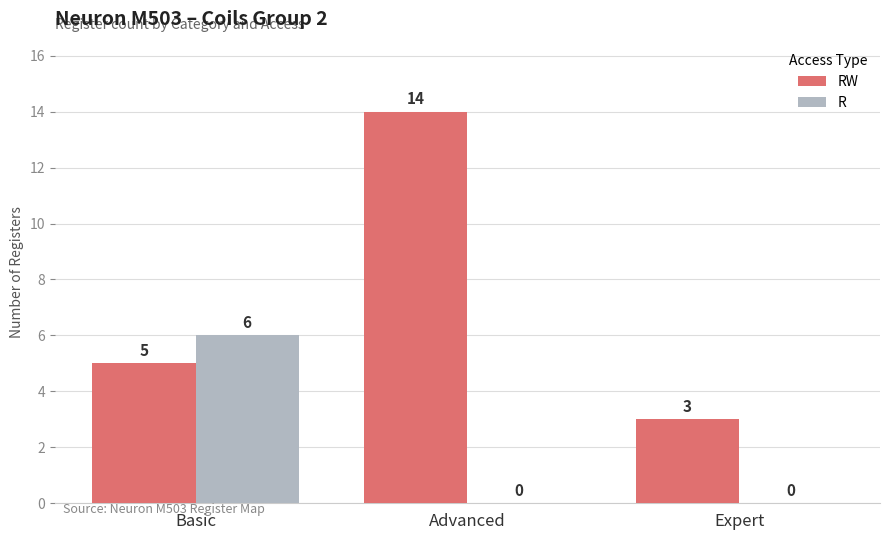

Count the RW values in the range 3 to 14.

3